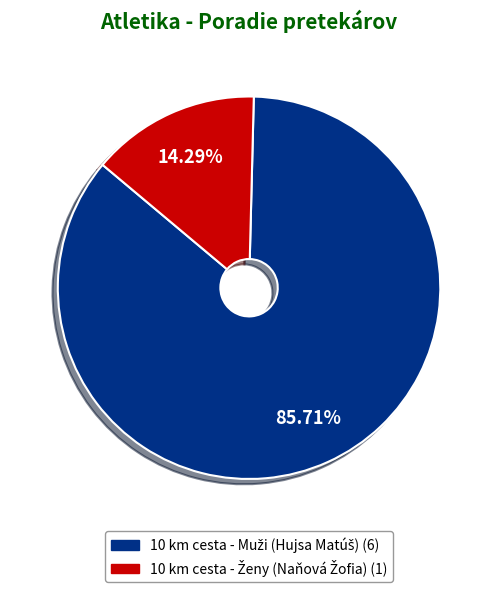

Is there any slice that represents more than half of the pie?

Yes